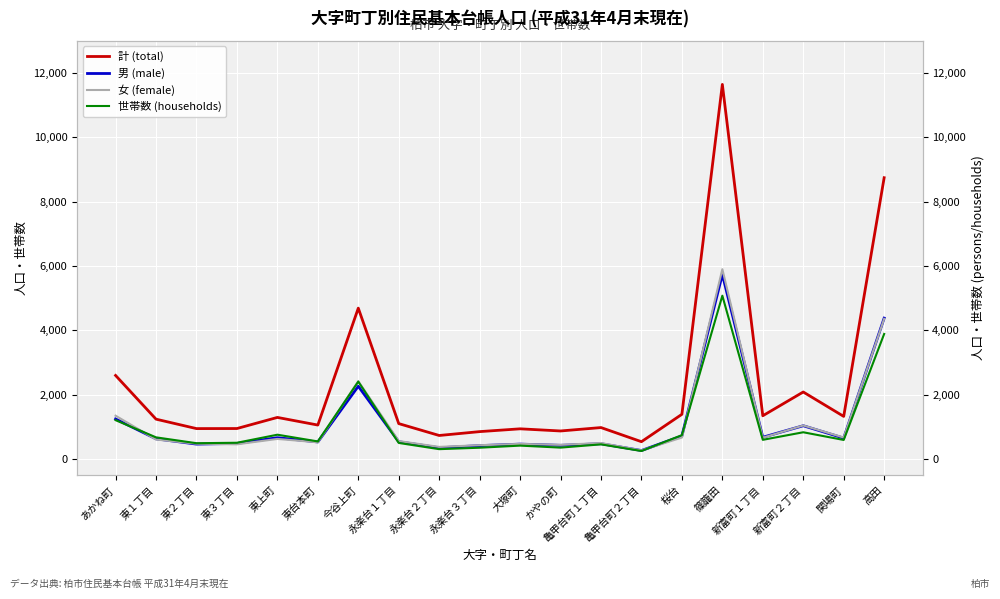

Where is 女 (female) nearest to the value 3088?

今谷上町